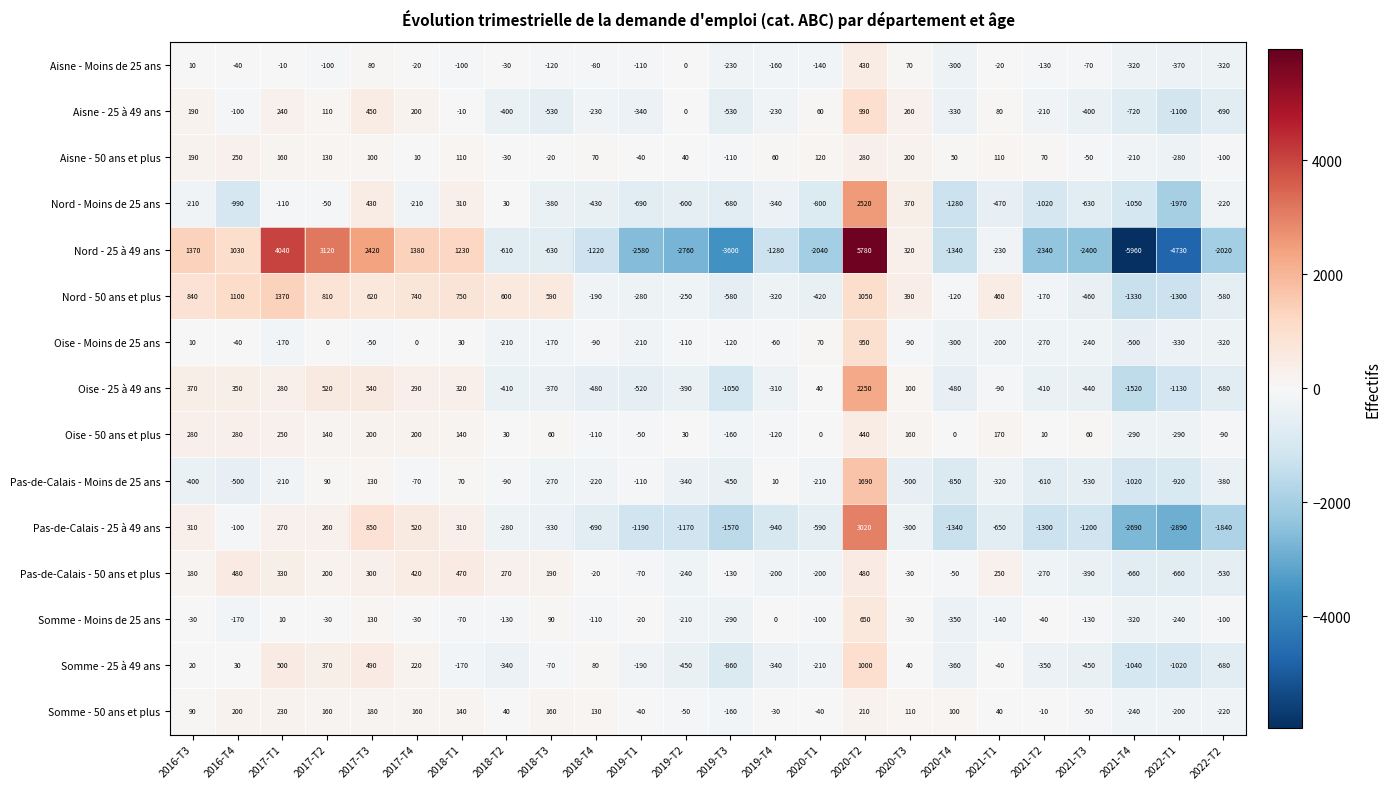

What is the total value across all series at 2022-T2?

-8770